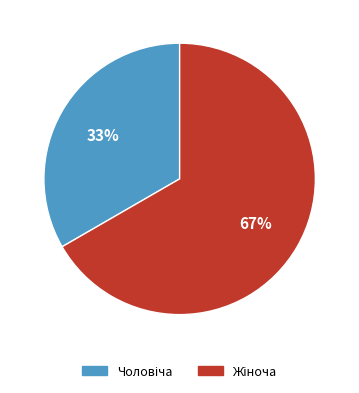

Is there any slice that represents more than half of the pie?

Yes